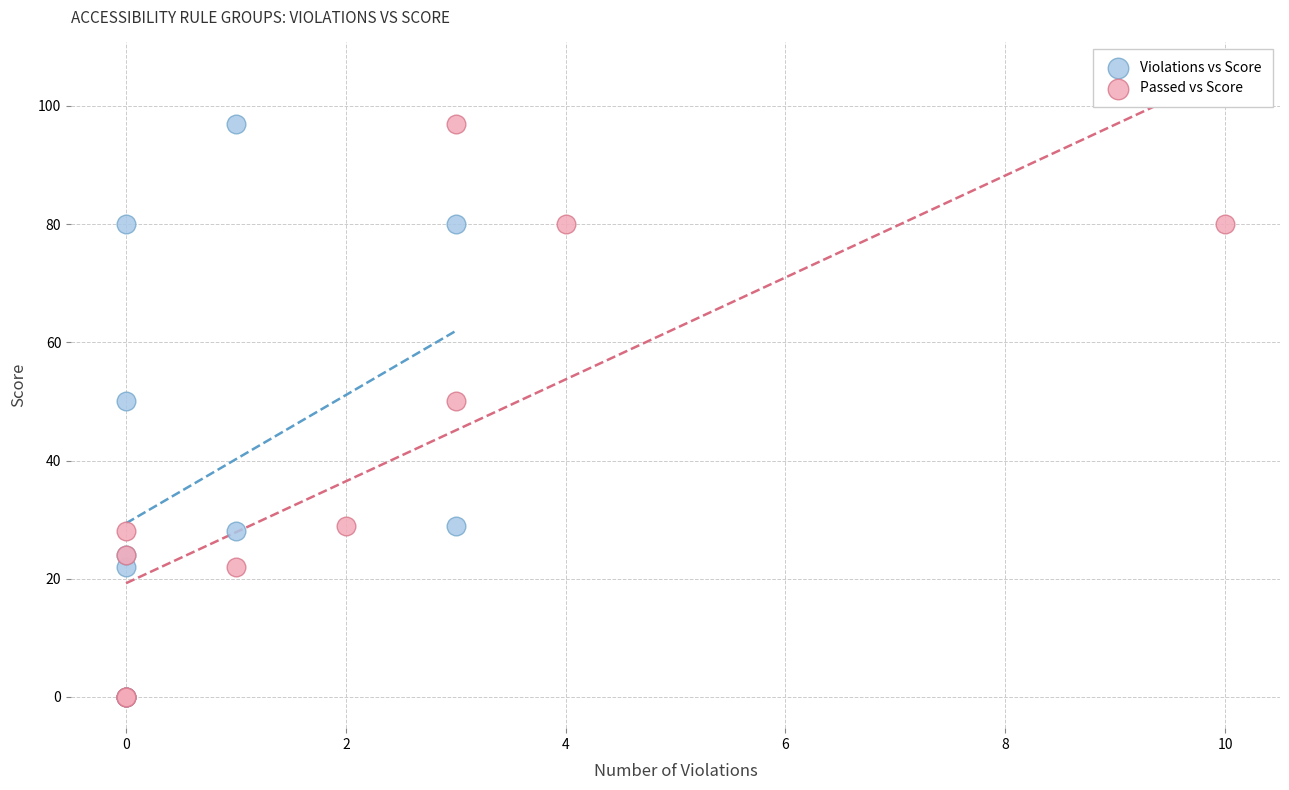

What are all the series names shown in the legend?

Violations vs Score, Passed vs Score